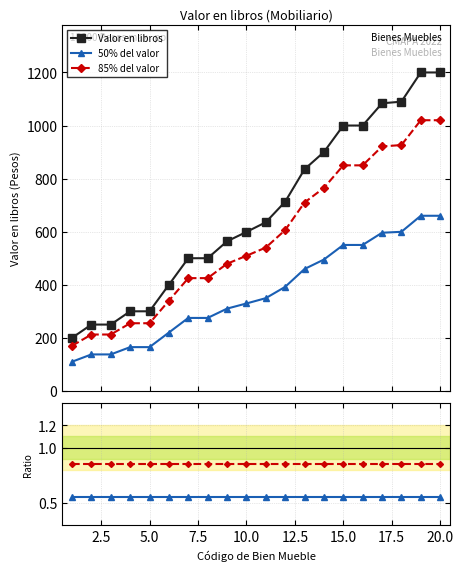

True or false: 85% del valor and Valor en libros intersect in this chart.

False